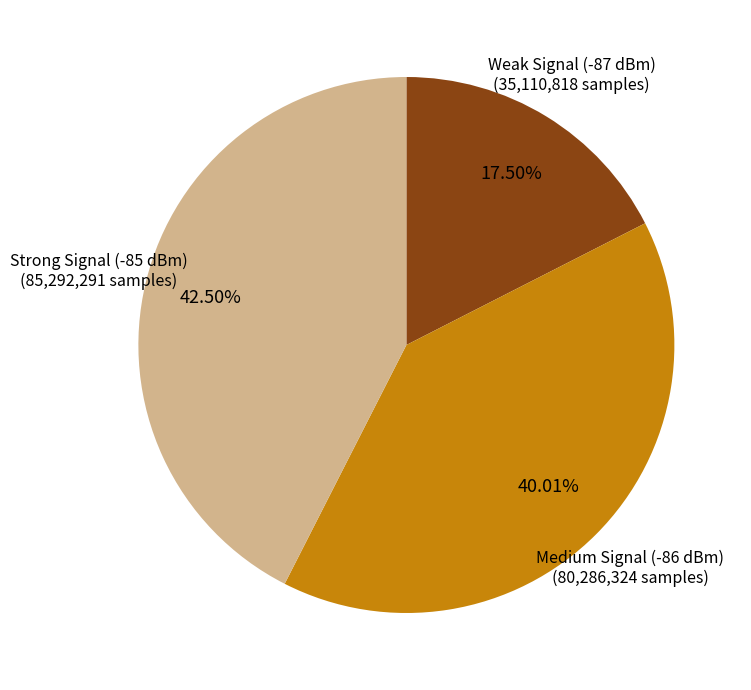

Is there a majority slice in this chart?

No